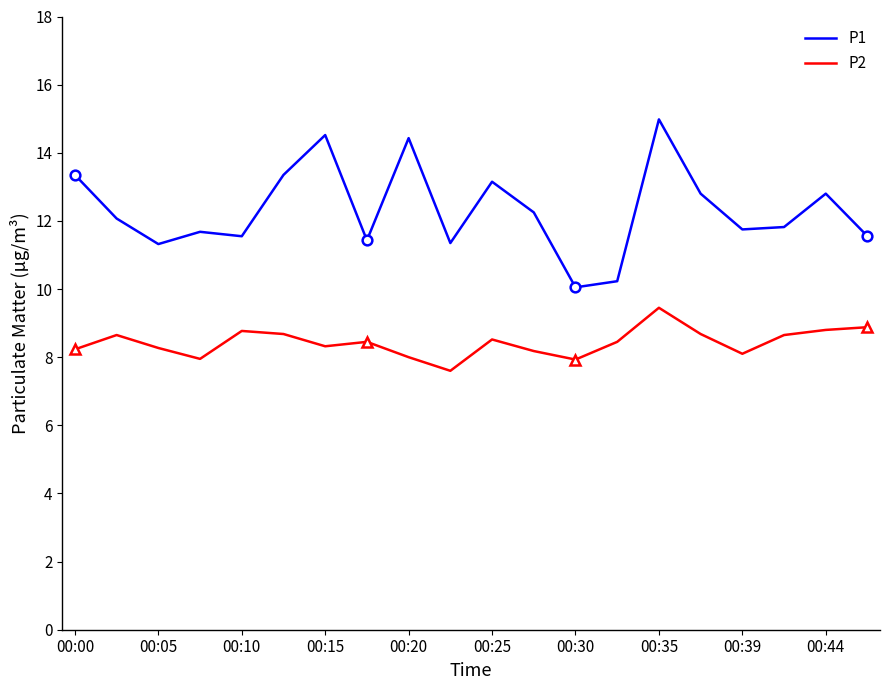

Which series has the largest total across all categories?

P1